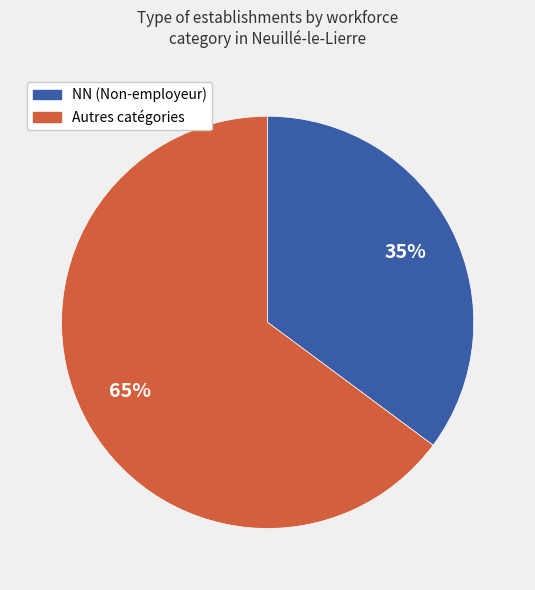

How many slices are in this pie chart?

2